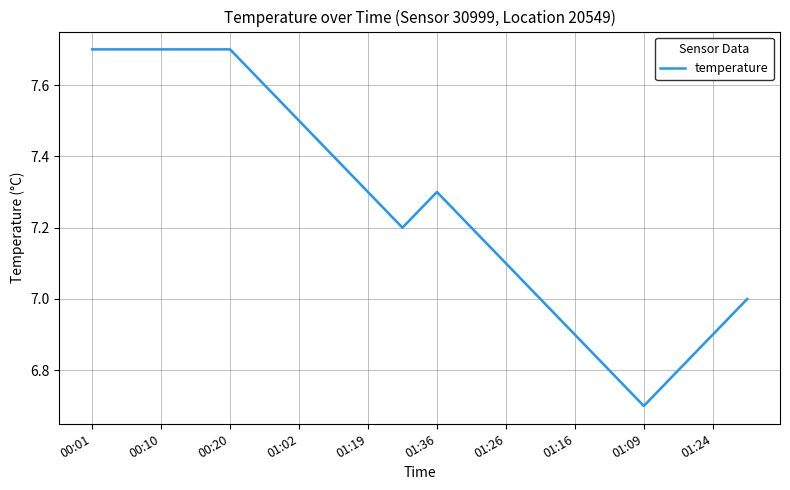

What is the difference between the maximum and minimum values?

1.0